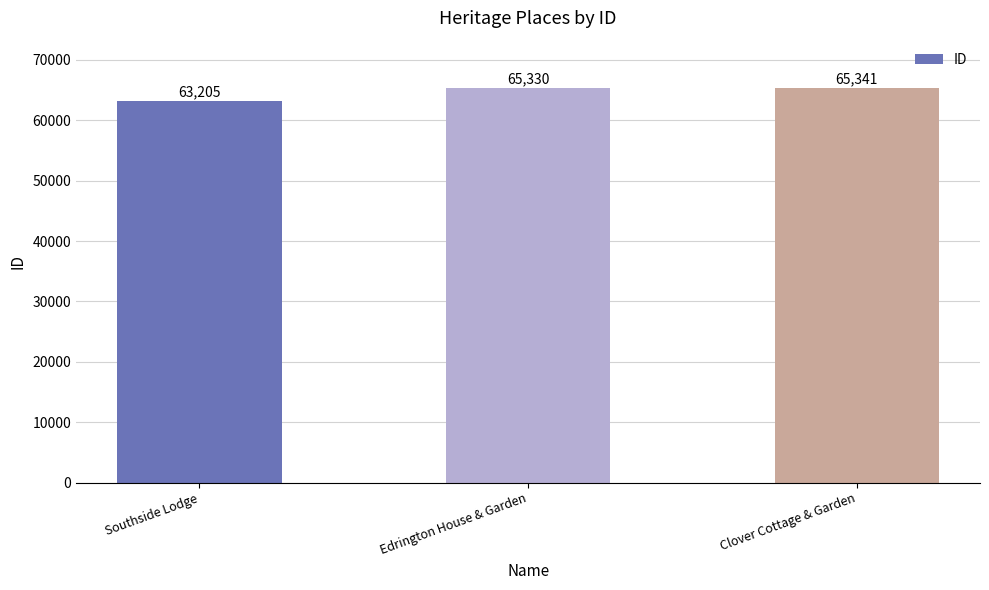

What is the label of the 1st bar from the left?

Southside Lodge